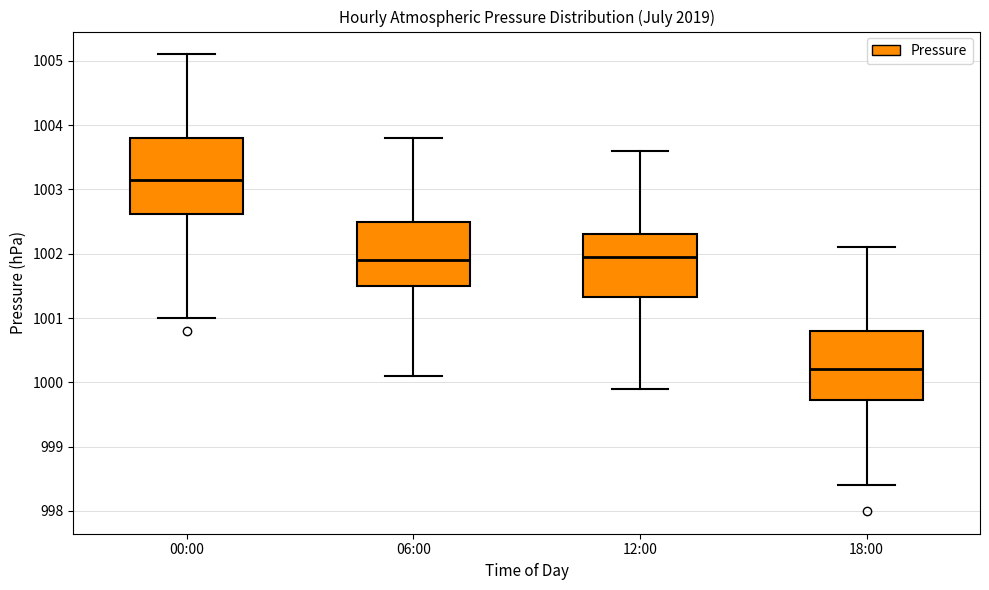

Reading left to right, transcribe this box plot: for each box, give where its median line is, the range the box spans, and where its two whiskers end, as read against the y-axis. The values are not printed on the chart, so give them approximately, as read against the axis.

00:00: median 1003.2, box 1002.6 to 1003.8, whiskers 1001.0 to 1005.1
06:00: median 1001.9, box 1001.5 to 1002.5, whiskers 1000.1 to 1003.8
12:00: median 1002.0, box 1001.3 to 1002.3, whiskers 999.9 to 1003.6
18:00: median 1000.2, box 999.7 to 1000.8, whiskers 998.4 to 1002.1